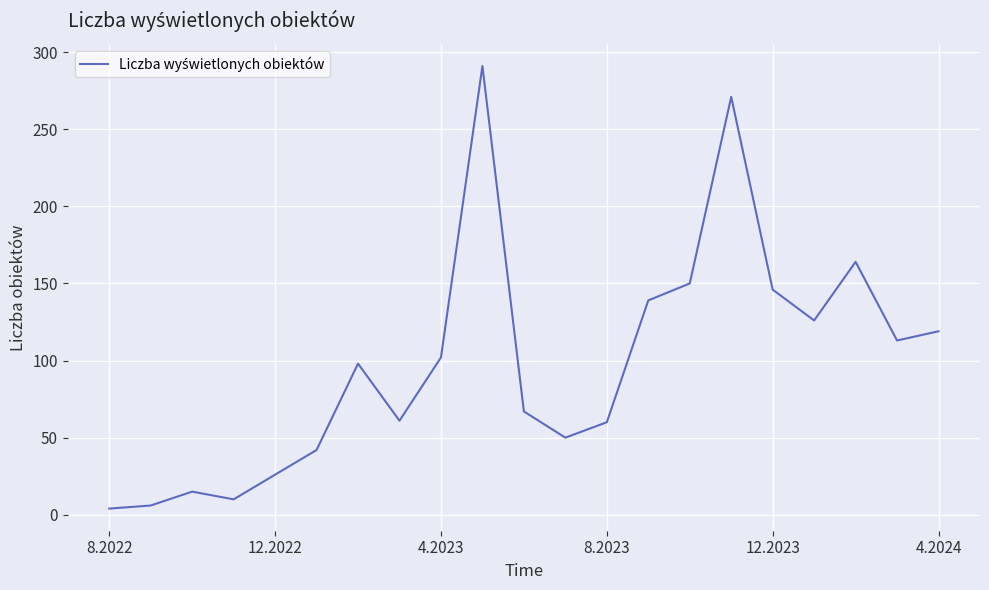

What is the difference between the maximum and minimum values?

287